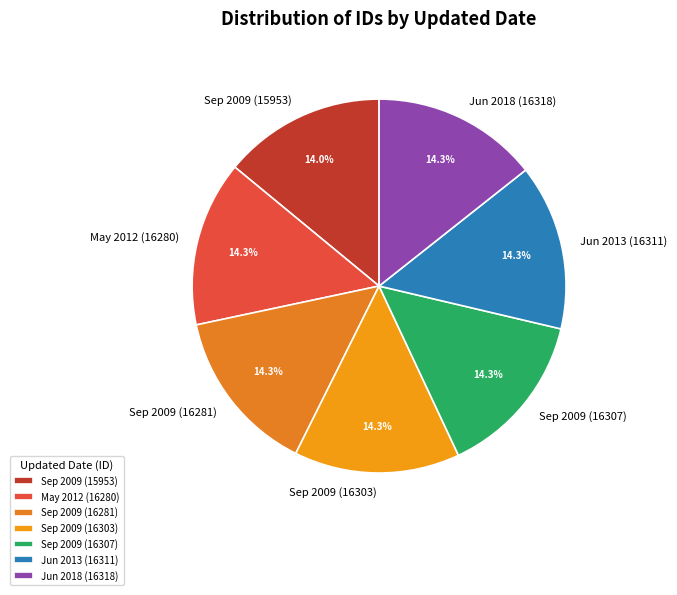

Is Jun 2013 (16311) the majority of the pie?

No